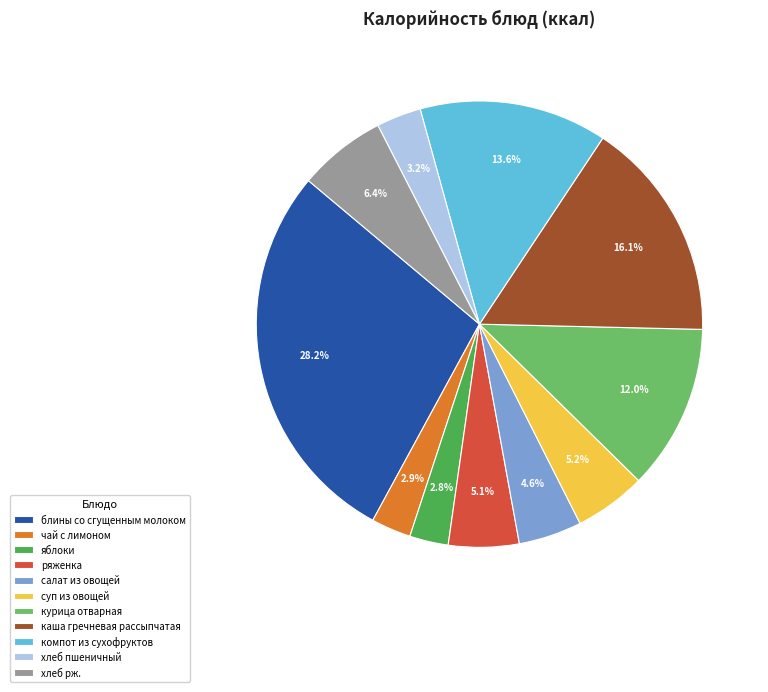

True or false: чай с лимоном accounts for 3% of the total.

True